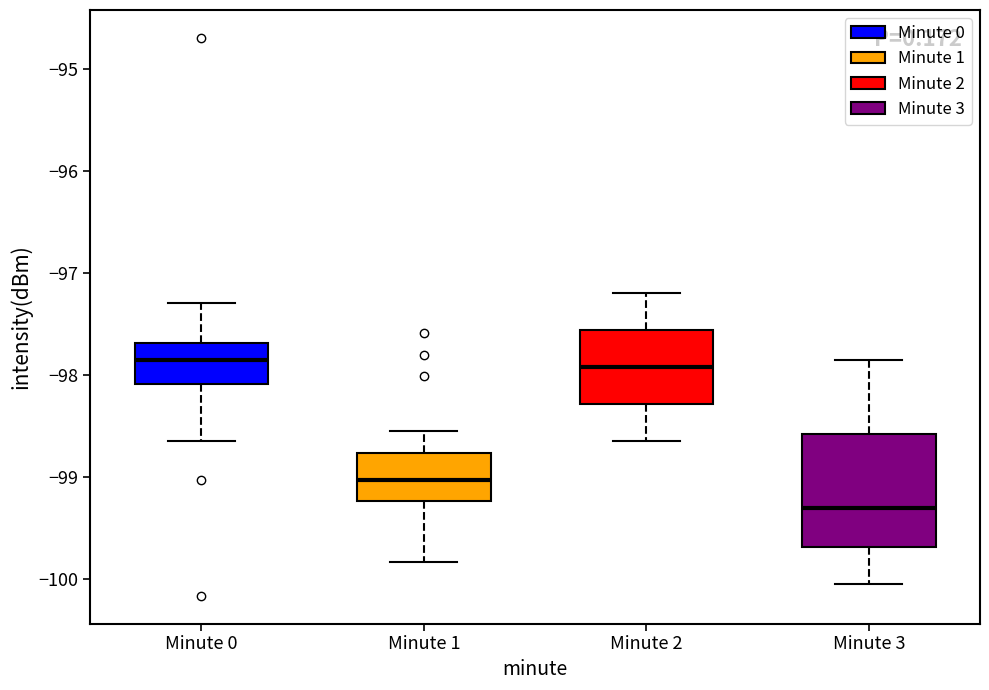

Reading left to right, read every box against the y-axis: the position of its median line, the range the box covers, and the ends of its whiskers. The values are not printed on the chart, so give them approximately, as read against the axis.

Minute 0: median -97.9, box -98.1 to -97.7, whiskers -98.6 to -97.3
Minute 1: median -99.0, box -99.2 to -98.8, whiskers -99.8 to -98.5
Minute 2: median -97.9, box -98.3 to -97.6, whiskers -98.6 to -97.2
Minute 3: median -99.3, box -99.7 to -98.6, whiskers -100.0 to -97.8